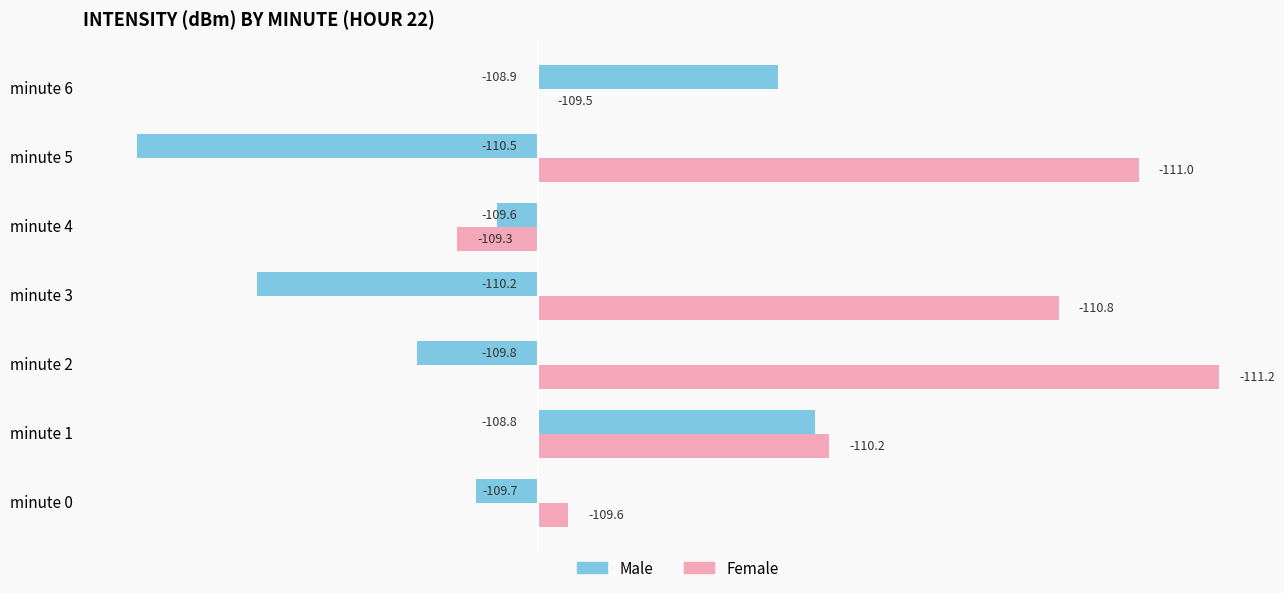

What are all the series names shown in the legend?

Male, Female